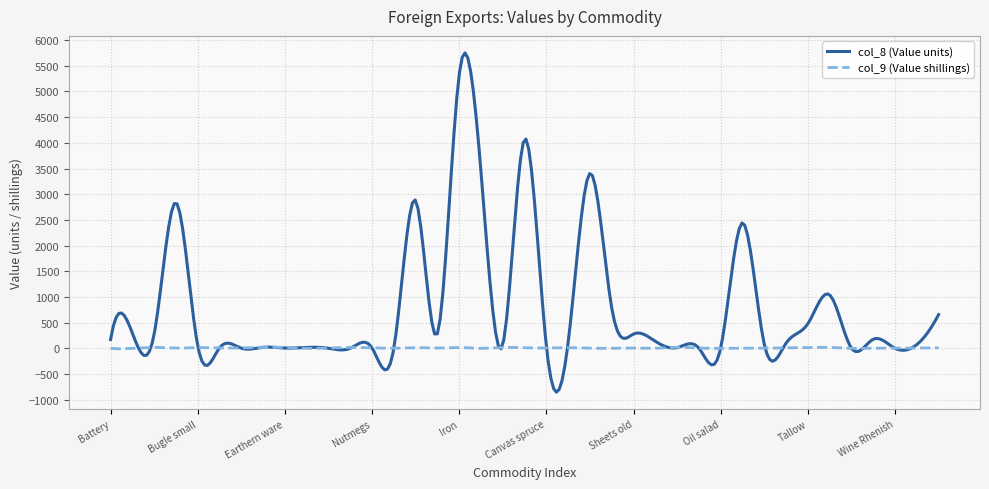

What is the maximum value shown in the chart?

5751.6